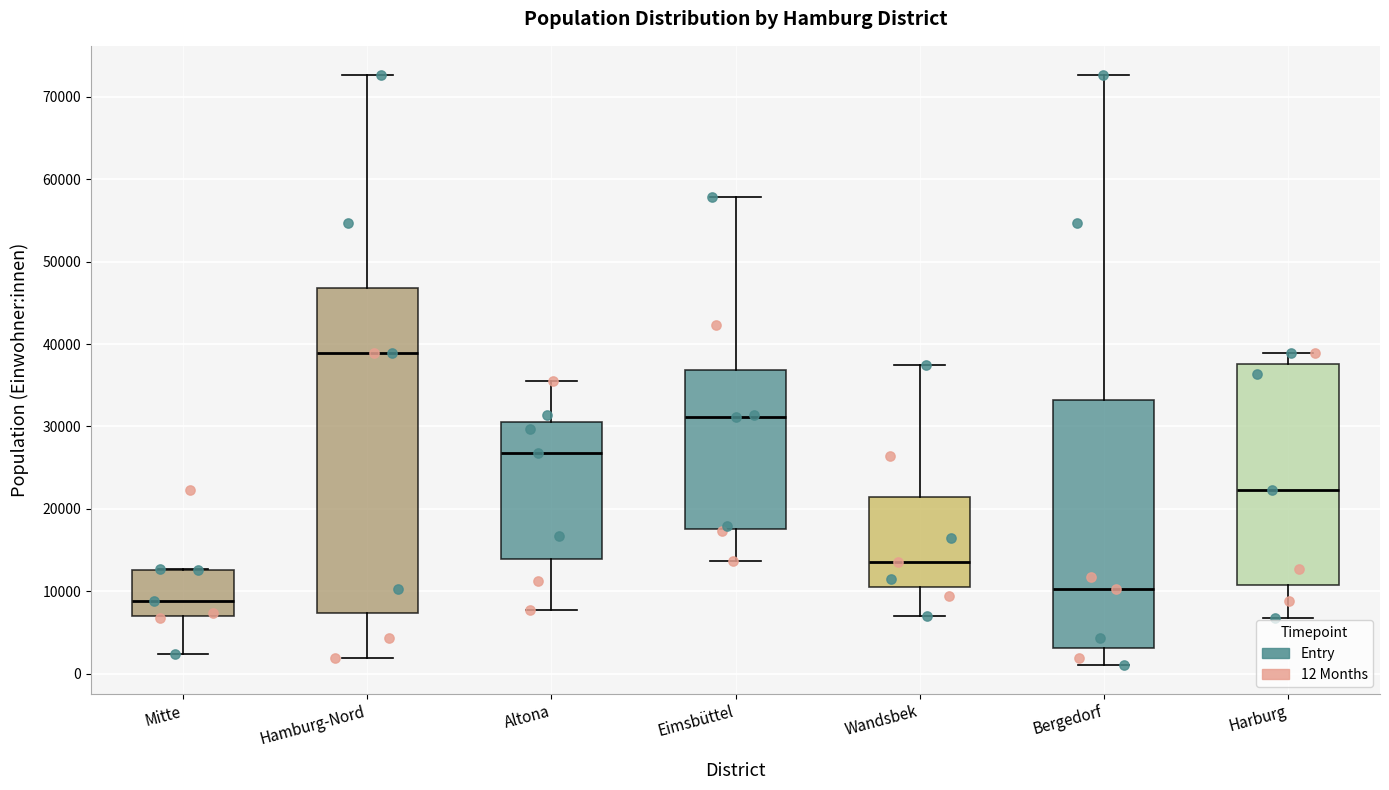

Reading left to right, transcribe this box plot: for each box, give where its median line is, the range the box spans, and where its two whiskers end, as read against the y-axis. The values are not printed on the chart, so give them approximately, as read against the axis.

Mitte: median 9000, box 7000 to 13000, whiskers 2000 to 13000
Hamburg-Nord: median 39000, box 7000 to 47000, whiskers 2000 to 73000
Altona: median 27000, box 14000 to 31000, whiskers 8000 to 35000
Eimsbüttel: median 31000, box 18000 to 37000, whiskers 14000 to 58000
Wandsbek: median 14000, box 10000 to 21000, whiskers 7000 to 37000
Bergedorf: median 10000, box 3000 to 33000, whiskers 1000 to 73000
Harburg: median 22000, box 11000 to 38000, whiskers 7000 to 39000